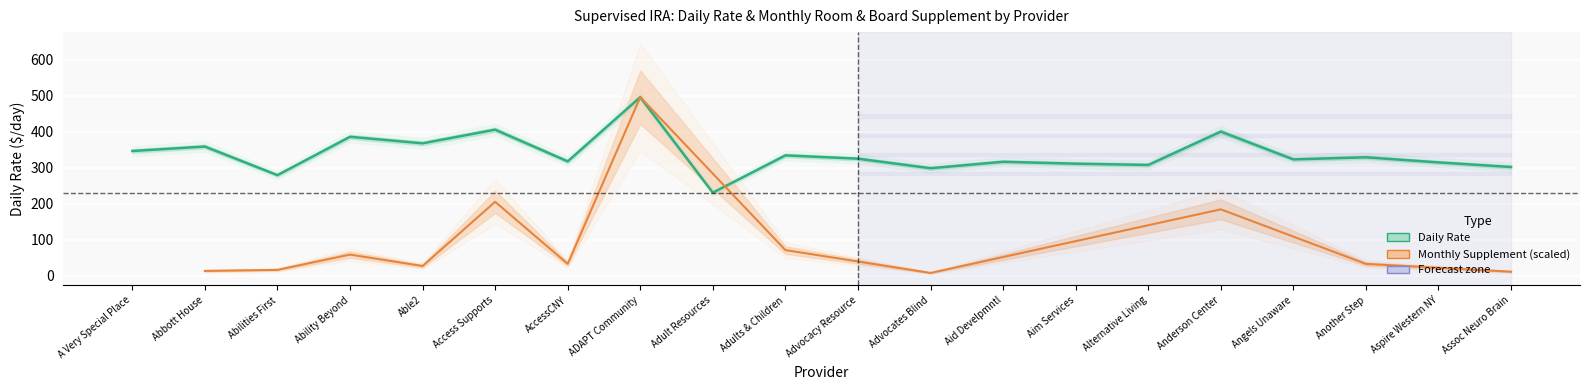

What is the difference between the maximum and second lowest values?

216.6